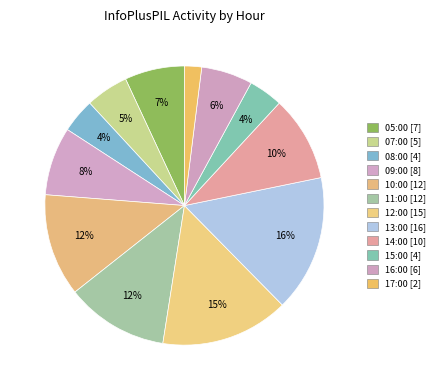

How many slices are in this pie chart?

12